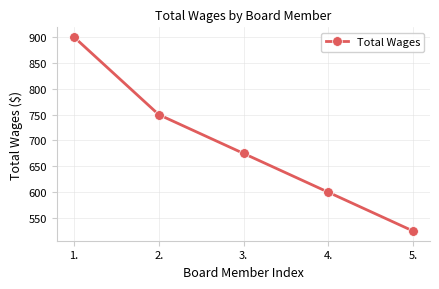

Is it true that the value at 4. is 242?

False